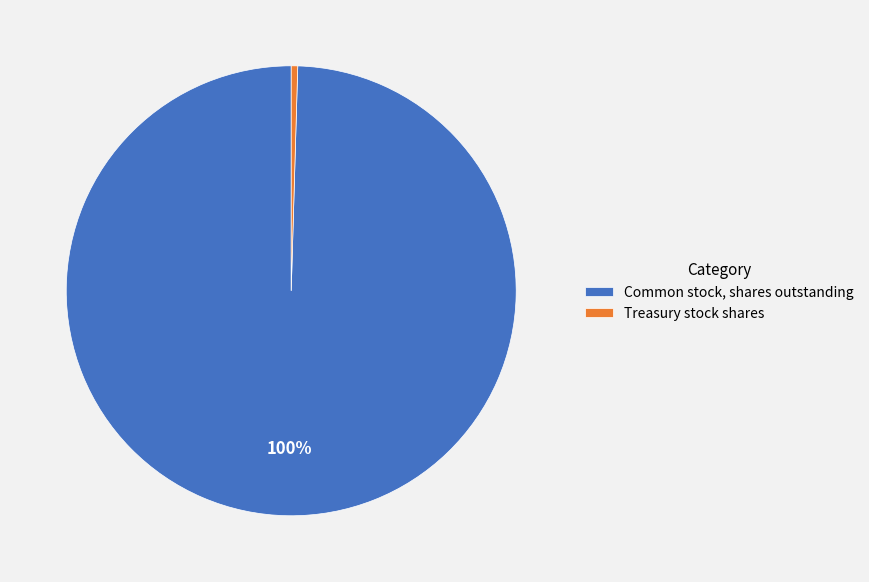

Rank the categories by value from highest to lowest.

Common stock, shares outstanding, Treasury stock shares